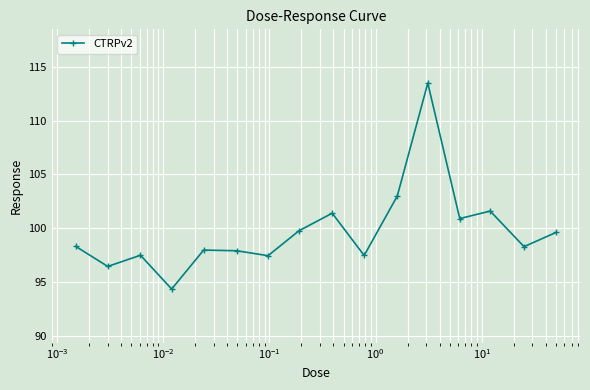

True or false: the data has more than 2 interior local peaks.

True